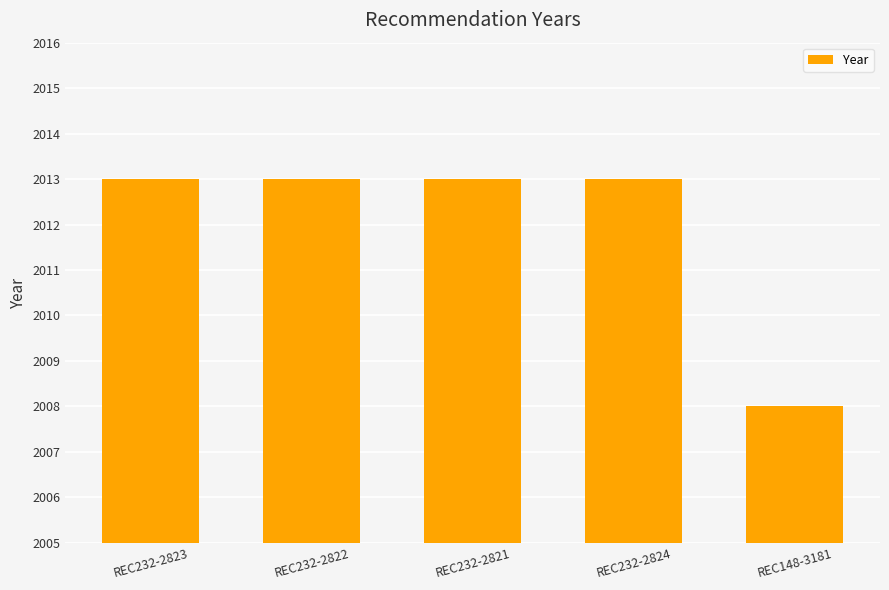

Reading left to right, extract all data points from this chart.

REC232-2823=2013	REC232-2822=2013	REC232-2821=2013	REC232-2824=2013	REC148-3181=2008